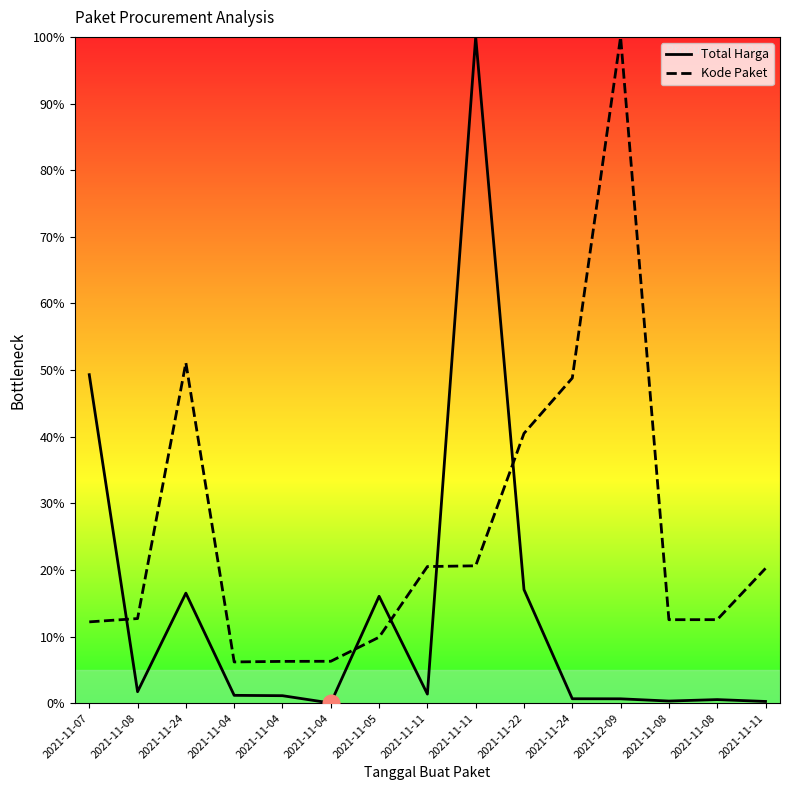

Between 2021-11-11 and 2021-11-11, which series saw the biggest shift?

Total Harga